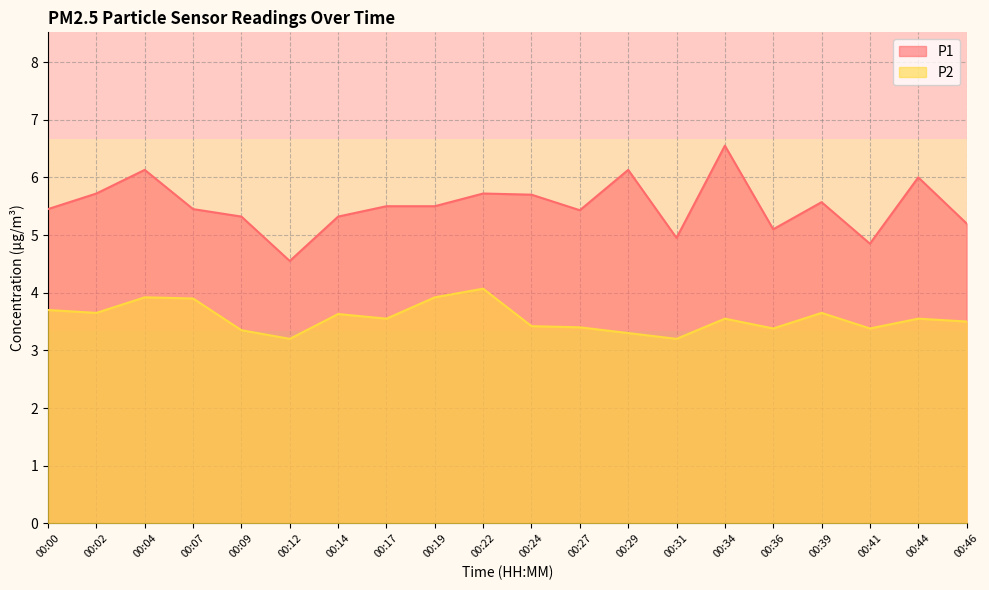

Read the P1 value at 00:27.

5.4